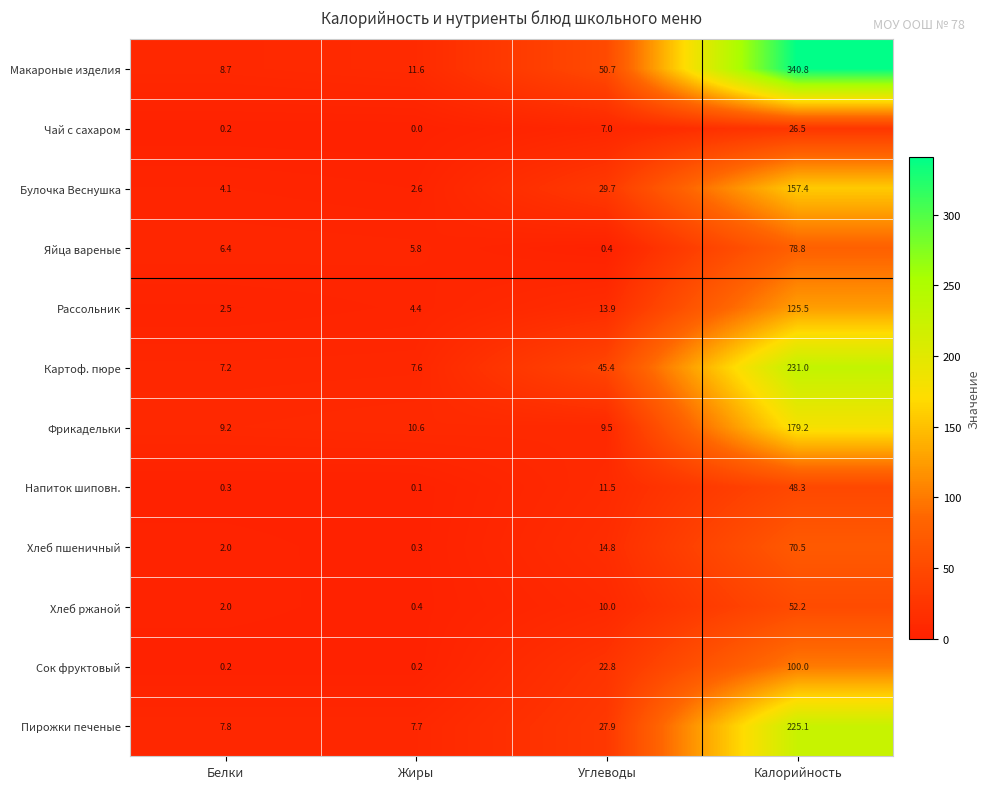

What is the total value across all series at Углеводы?

243.6